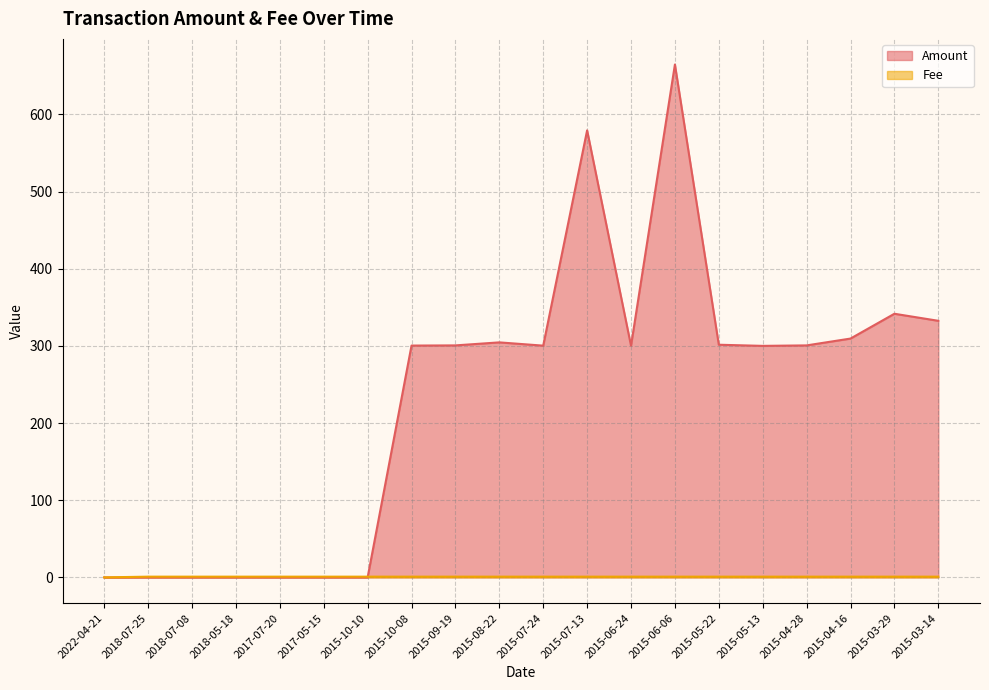

Does the chart have visible grid lines?

Yes